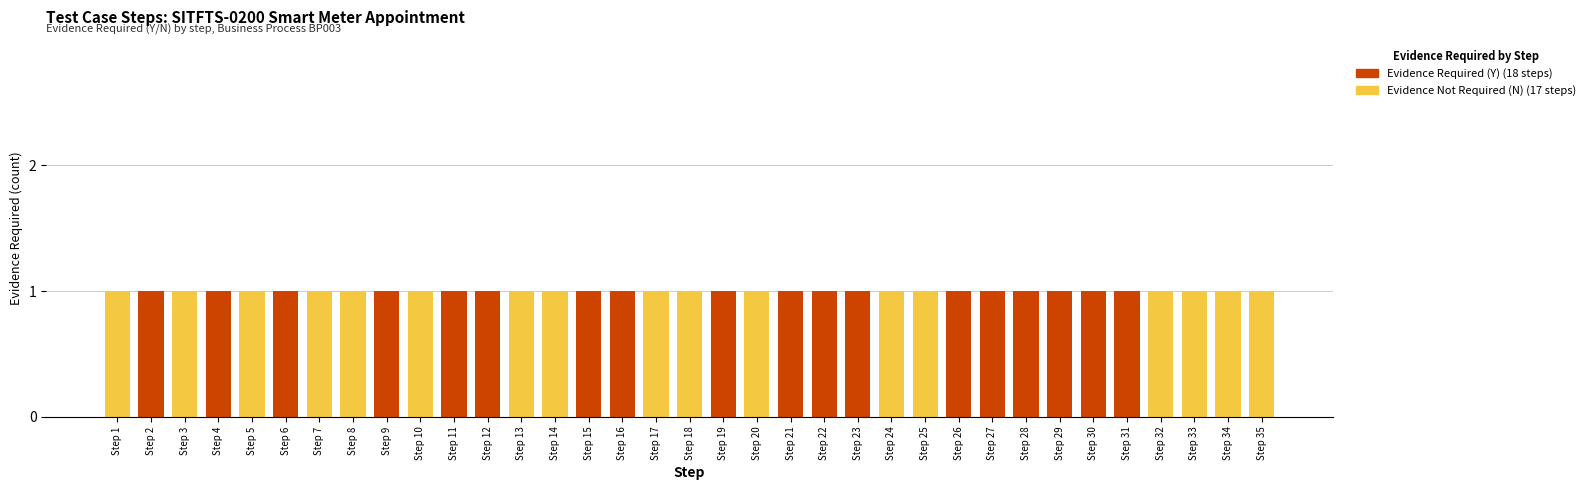

Are the bars grouped side by side (vs. stacked)?

No